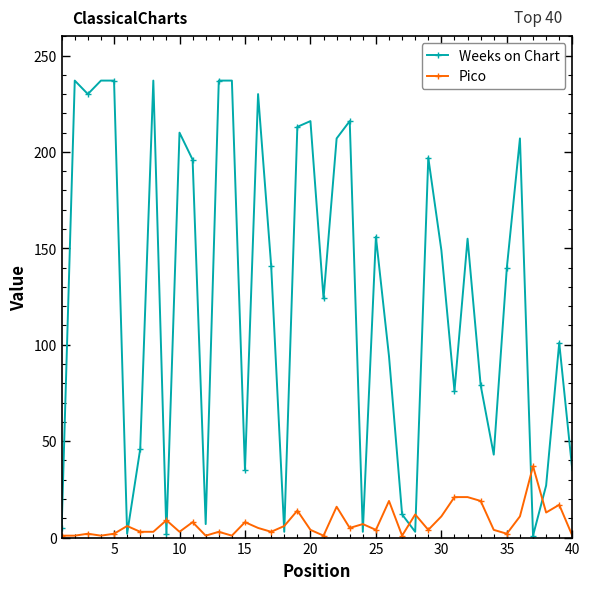

Which series has the largest total across all categories?

Weeks on Chart